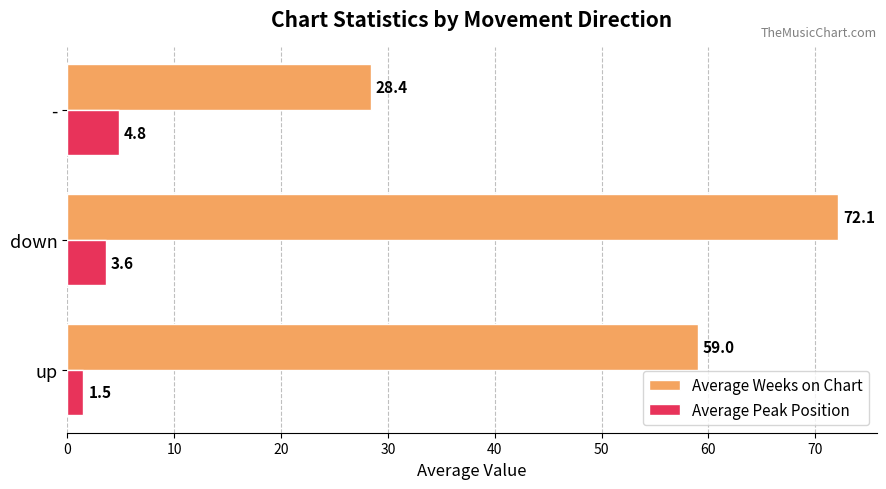

True or false: Average Peak Position has a value of 4.8 at -.

True